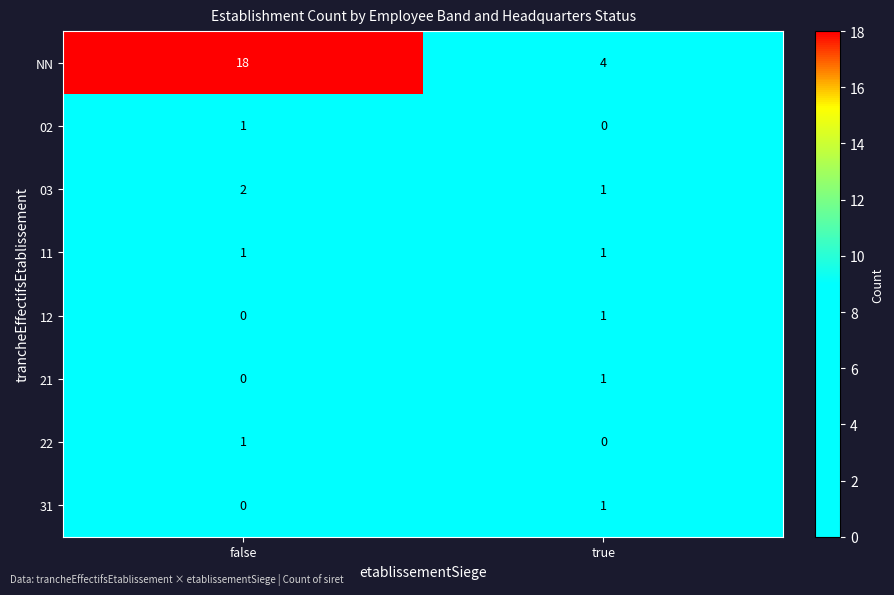

At which label does 22 reach its minimum?

true